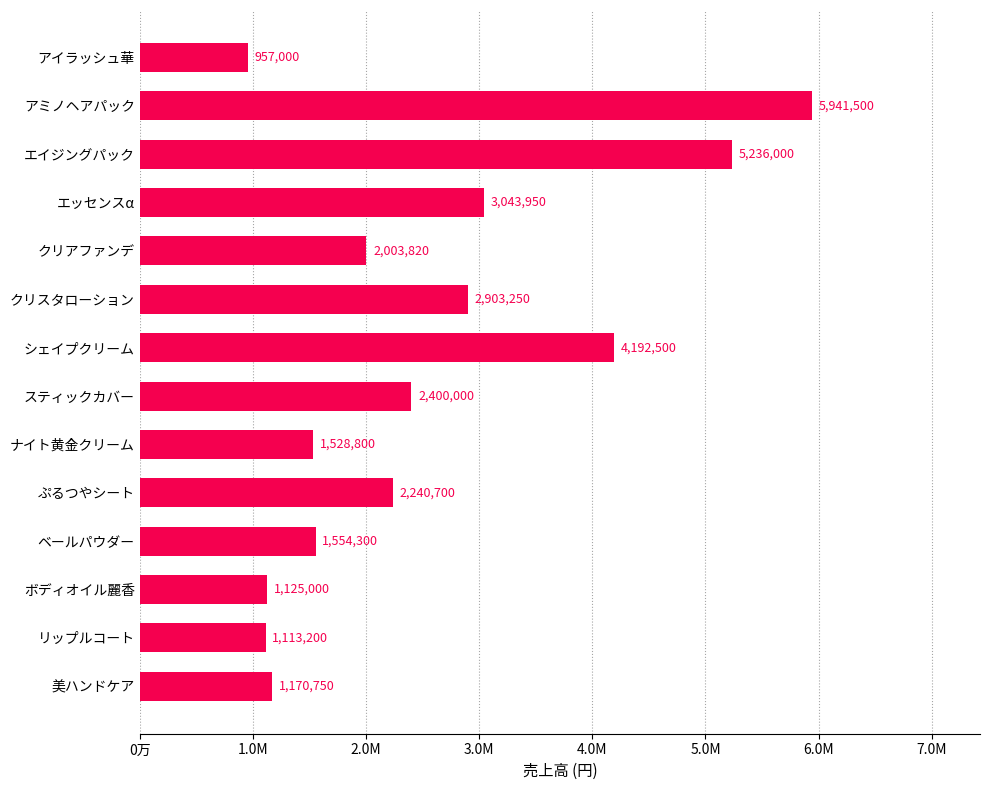

Which label corresponds to the largest value in the chart?

アミノヘアパック